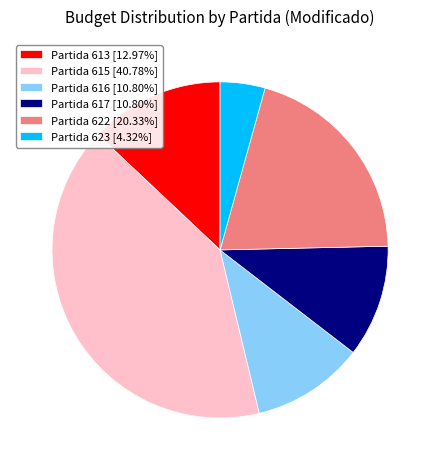

Approximately how many times larger is the value at Partida 613 [12.97%] compared to Partida 623 [4.32%]?

3.0